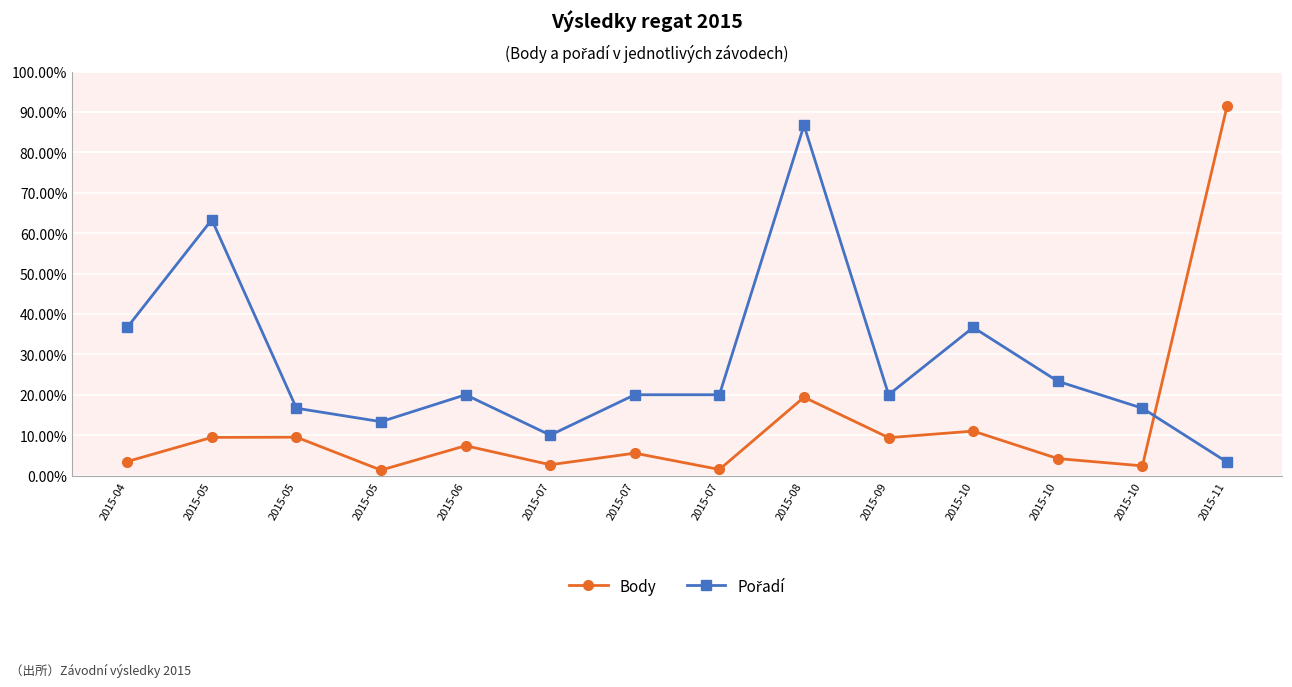

How many lines are shown in the chart?

2